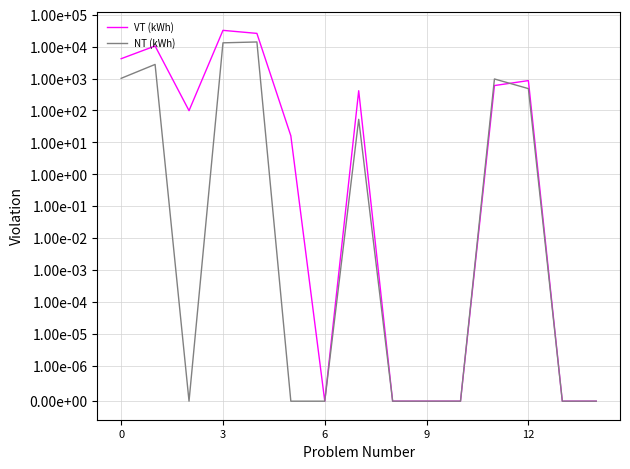

At how many categories does at least one series exceed 5564?

3